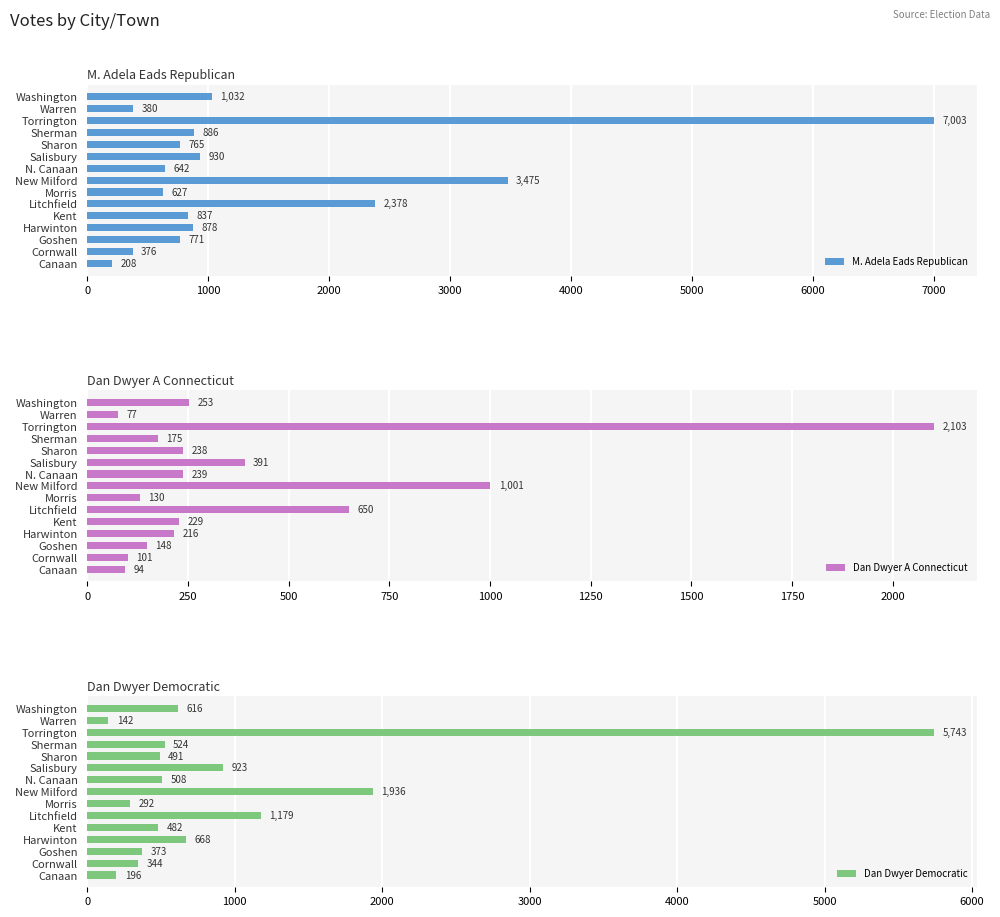

True or false: M. Adela Eads Republican has a value of 929 at N. Canaan.

False